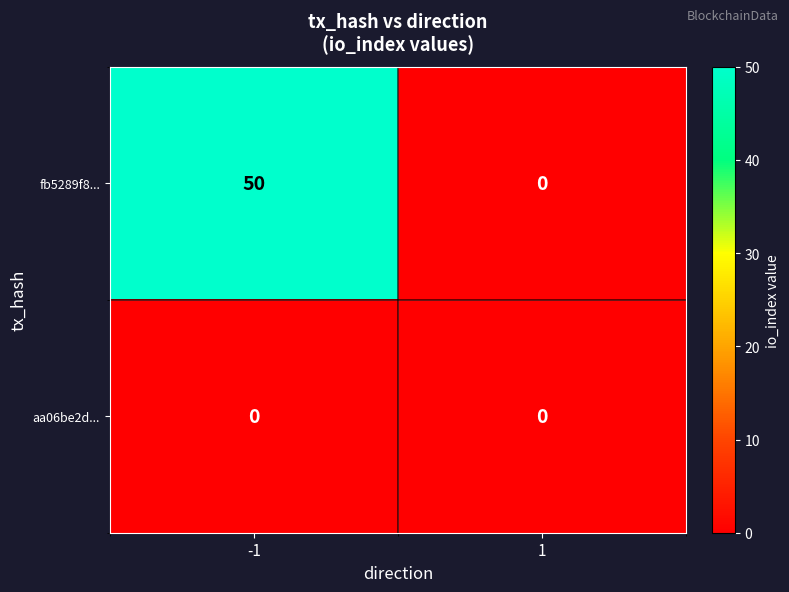

What is the greatest value displayed?

50